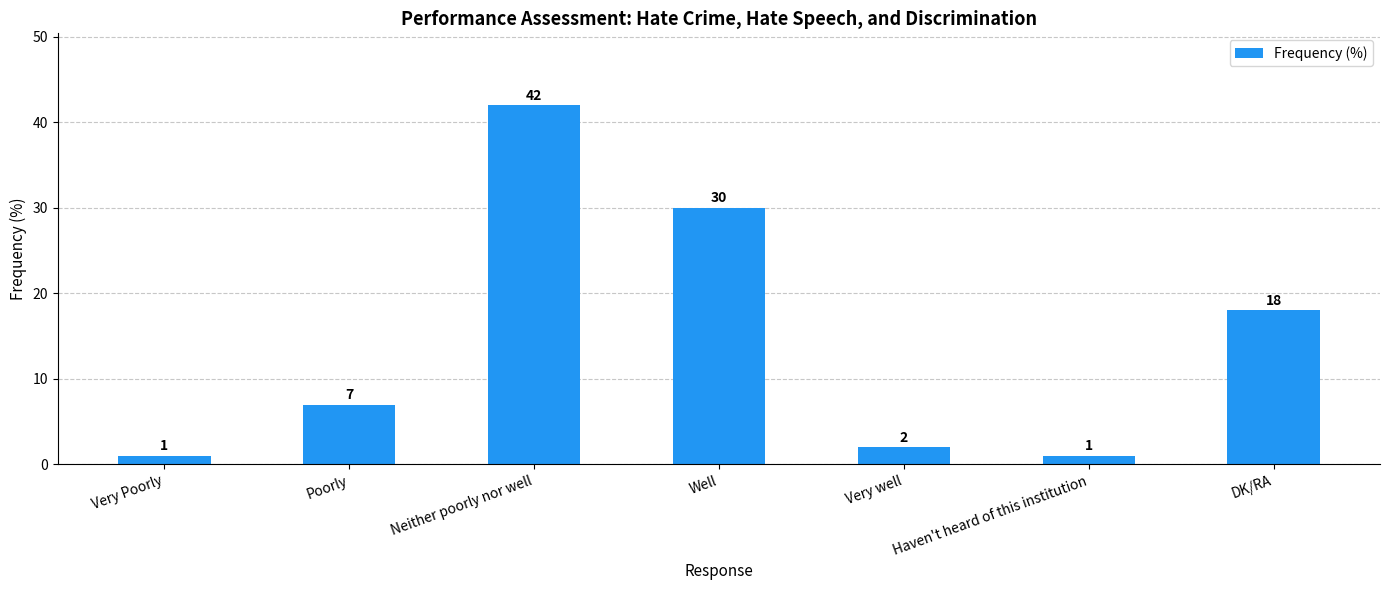

Reading right to left, extract all data points from this chart.

DK/RA=18	Haven't heard of this institution=1	Very well=2	Well=30	Neither poorly nor well=42	Poorly=7	Very Poorly=1